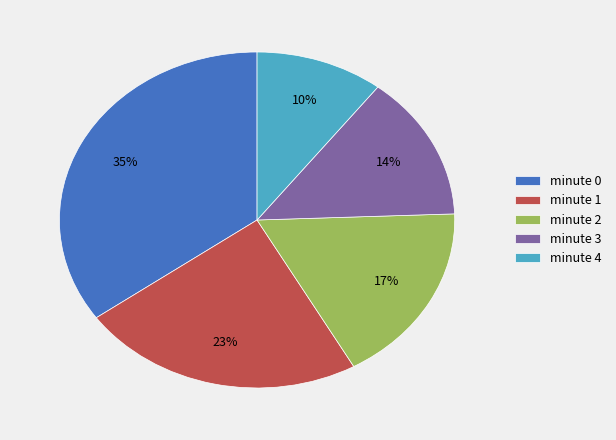

To the nearest percent, what is the average slice percentage?

20%